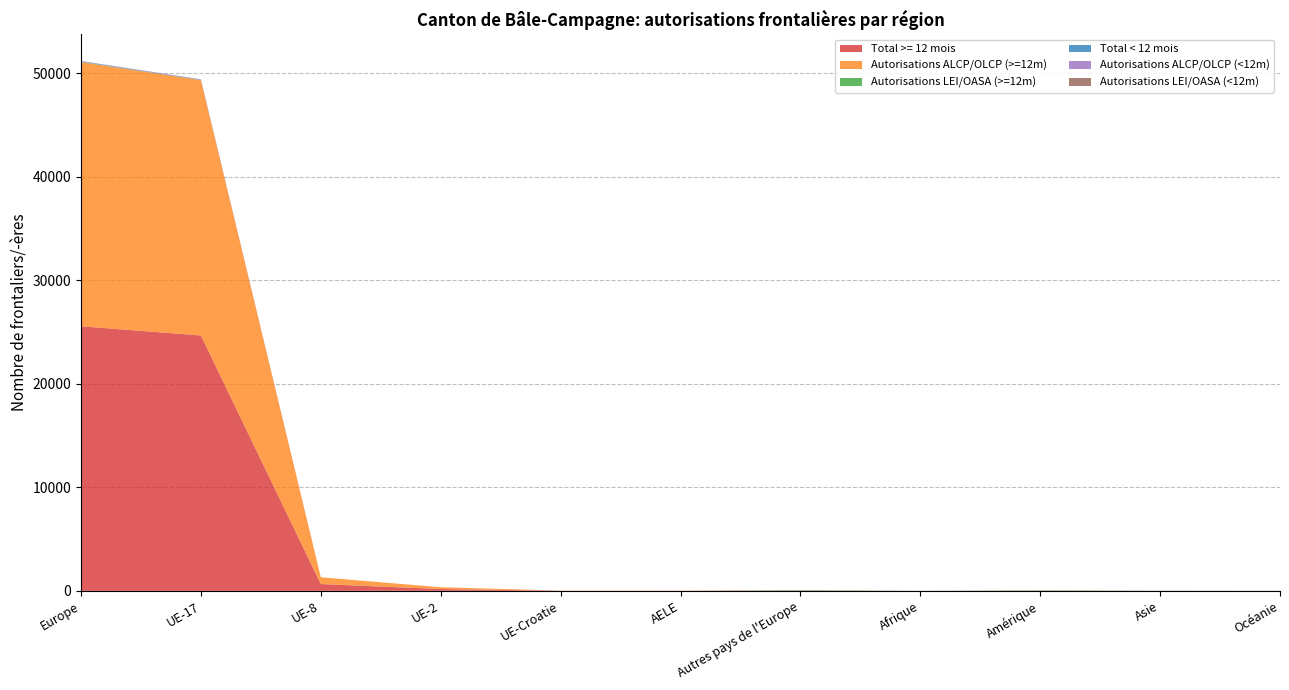

Reading left to right, extract all data points from this chart.

Total >= 12 mois: 25558	24673	654	174	11	10	36	4	27	8	5
Autorisations ALCP/OLCP (>=12m): 25522	24673	654	174	11	10	0	0	0	0	0
Autorisations LEI/OASA (>=12m): 36	0	0	0	0	0	36	4	27	8	5
Total < 12 mois: 40	39	0	0	0	0	1	0	1	0	0
Autorisations ALCP/OLCP (<12m): 39	39	0	0	0	0	0	0	0	0	0
Autorisations LEI/OASA (<12m): 1	0	0	0	0	0	1	0	1	0	0